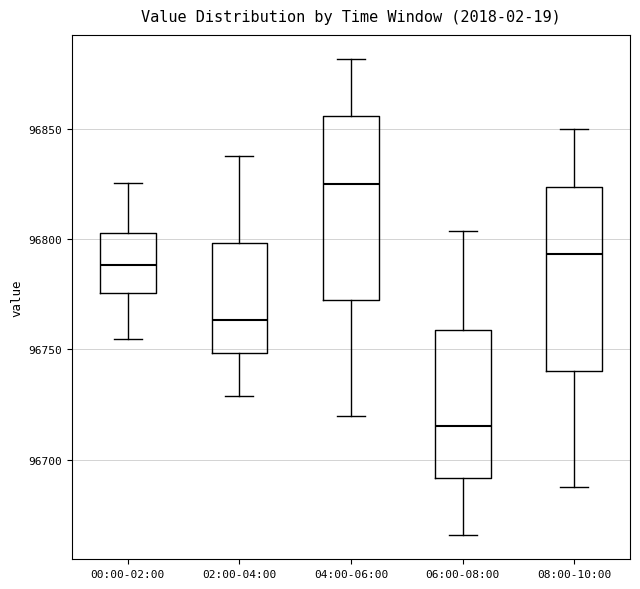

Reading left to right, read every box against the y-axis: the position of its median line, the range the box covers, and the ends of its whiskers. The values are not printed on the chart, so give them approximately, as read against the axis.

00:00-02:00: median 96790, box 96775 to 96805, whiskers 96755 to 96825
02:00-04:00: median 96765, box 96750 to 96800, whiskers 96730 to 96840
04:00-06:00: median 96825, box 96770 to 96855, whiskers 96720 to 96880
06:00-08:00: median 96715, box 96690 to 96760, whiskers 96665 to 96805
08:00-10:00: median 96795, box 96740 to 96825, whiskers 96690 to 96850